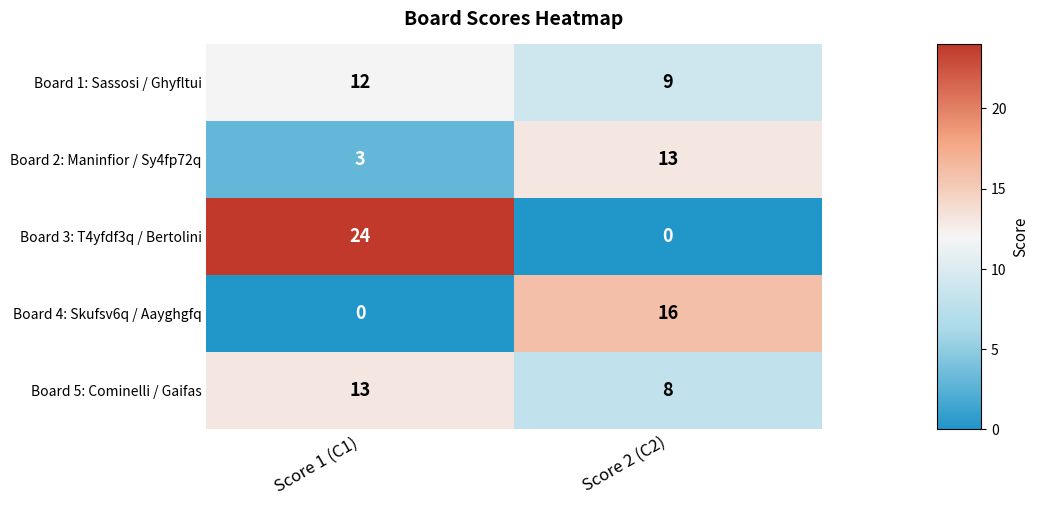

At Score 1 (C1), list the series in order from largest to smallest.

Board 3: T4yfdf3q / Bertolini, Board 5: Cominelli / Gaifas, Board 1: Sassosi / Ghyfltui, Board 2: Maninfior / Sy4fp72q, Board 4: Skufsv6q / Aayghgfq